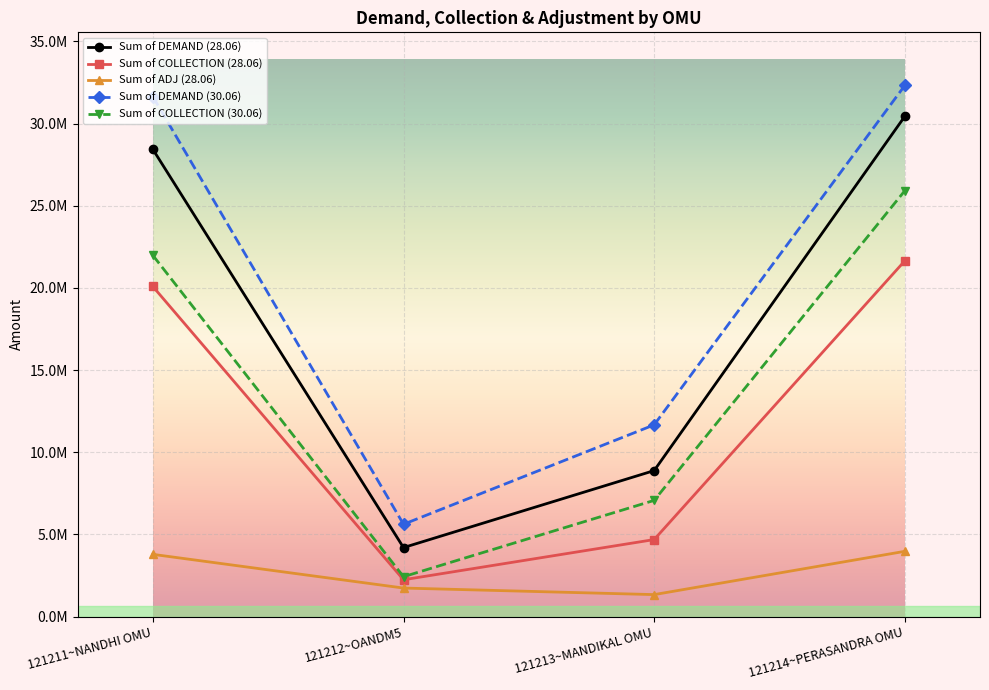

True or false: Sum of COLLECTION (30.06) has a value of 1269390.0 at 121212~OANDM5.

False